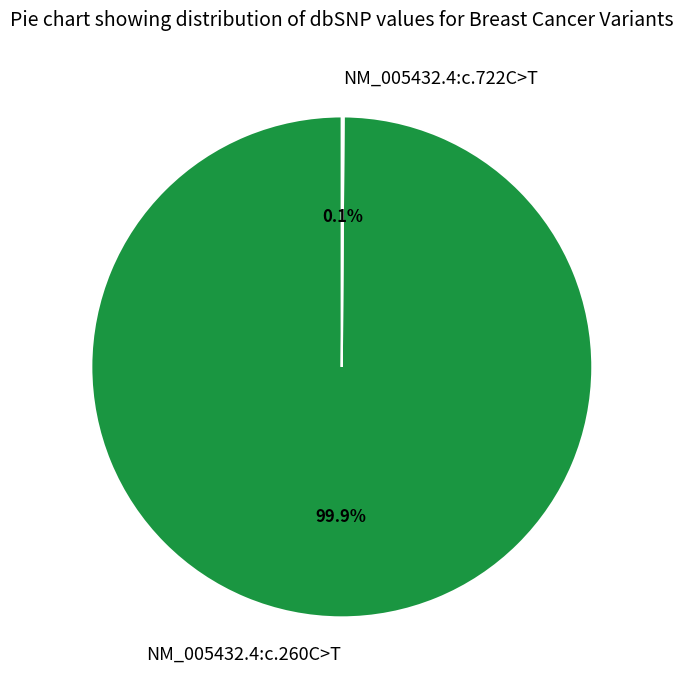

Does any single category account for the majority?

Yes